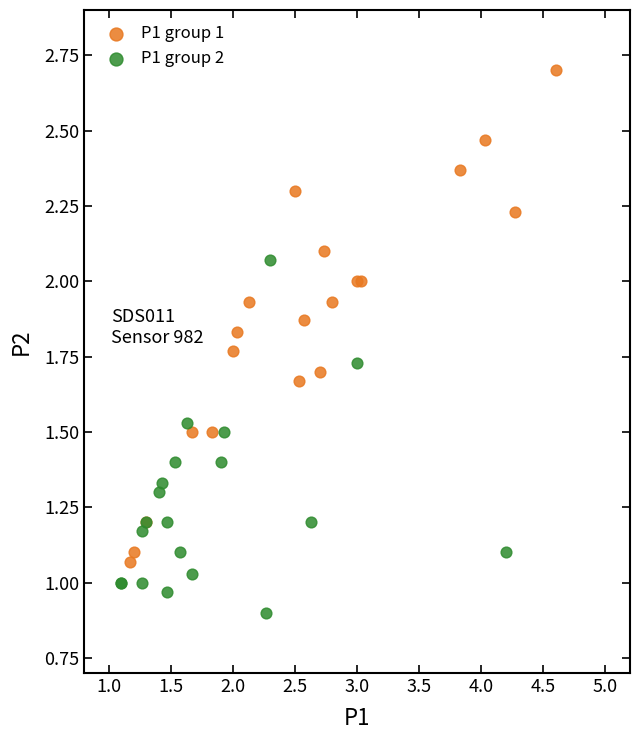

What are all the series names shown in the legend?

P1 group 1, P1 group 2